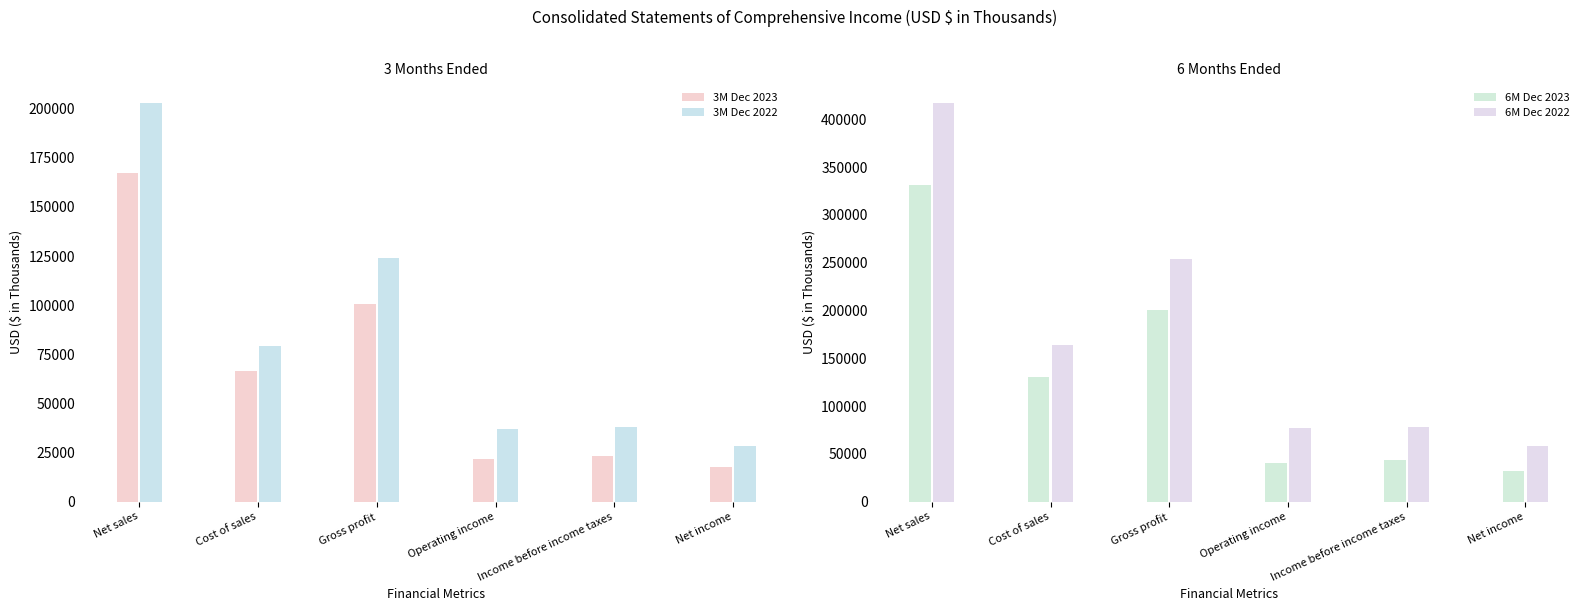

The value of 6M Dec 2023 at Income before income taxes is 43430. True or false?

True